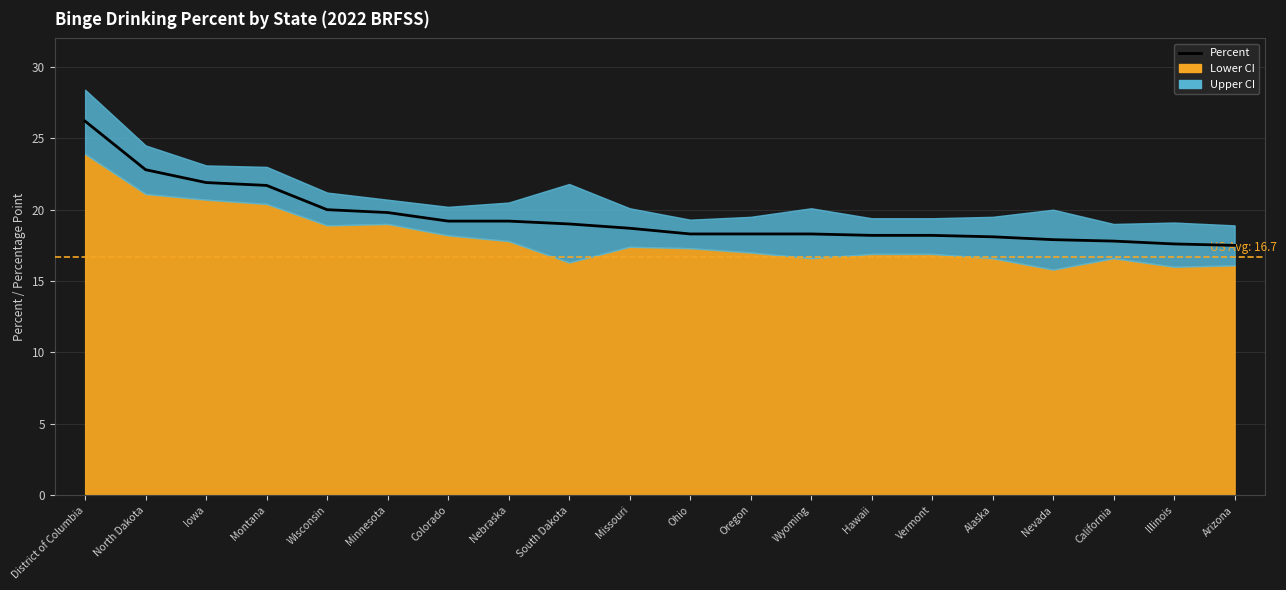

Where does the data first go above 18?

District of Columbia